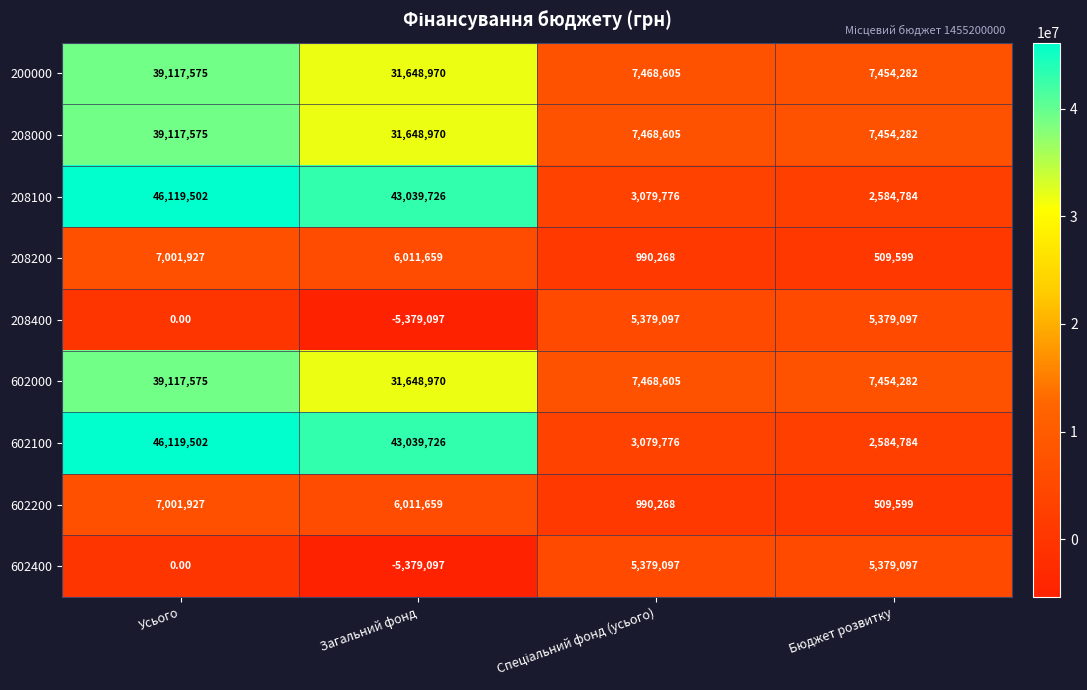

Which category has the highest value across all series?

Усього